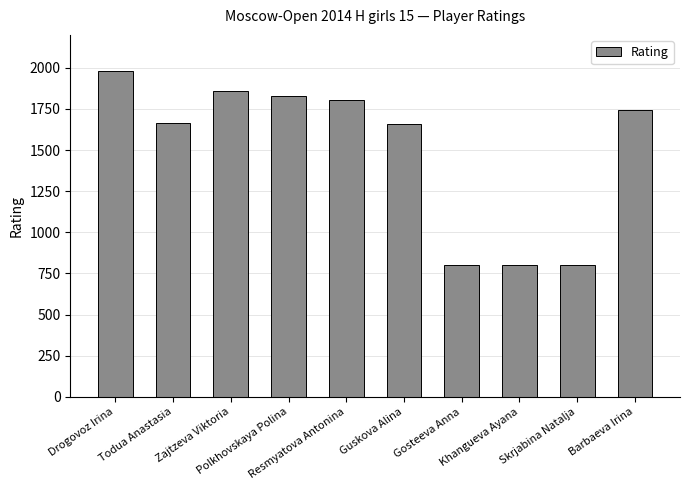

What is the change in value from Zajtzeva Viktoria to Gosteeva Anna?

-1057